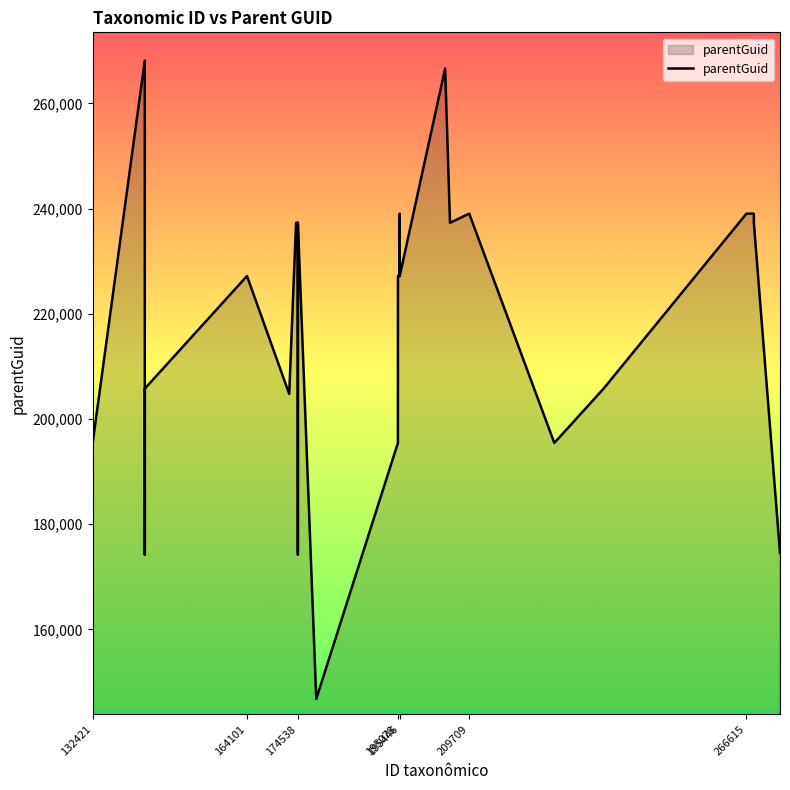

What is the smallest value displayed?

146801